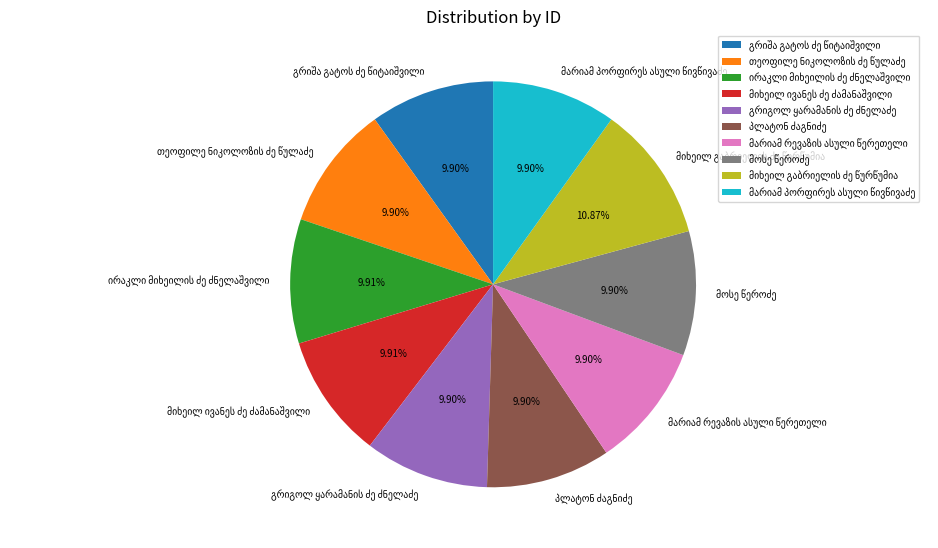

Is there any slice that represents more than half of the pie?

No